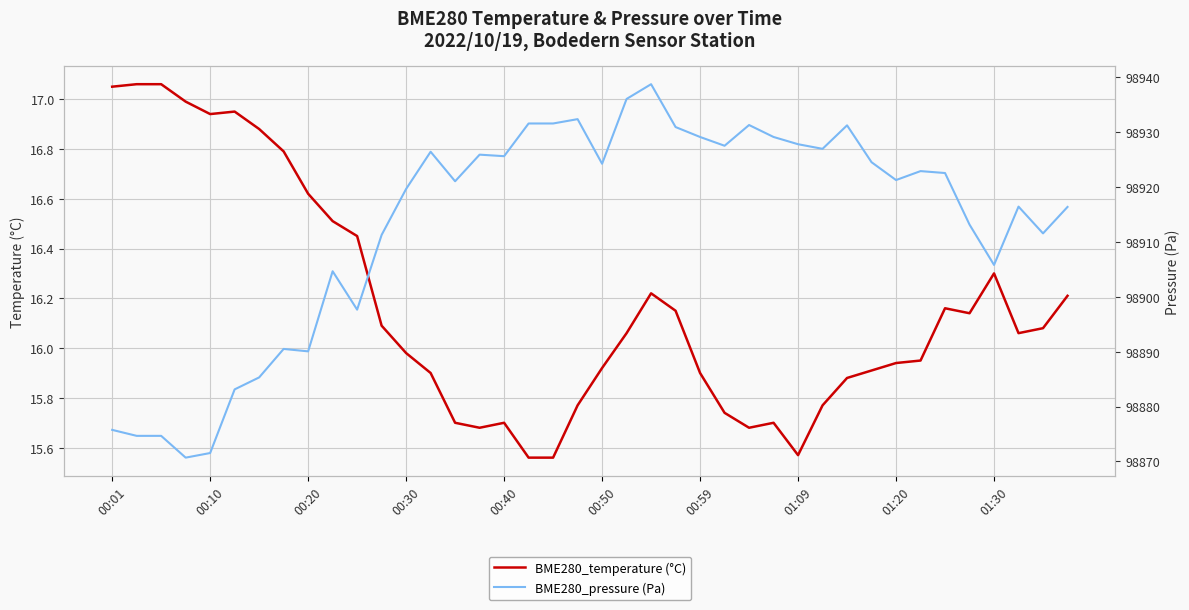

Is it true that BME280_temperature (°C) equals 16.3 at 01:30?

True